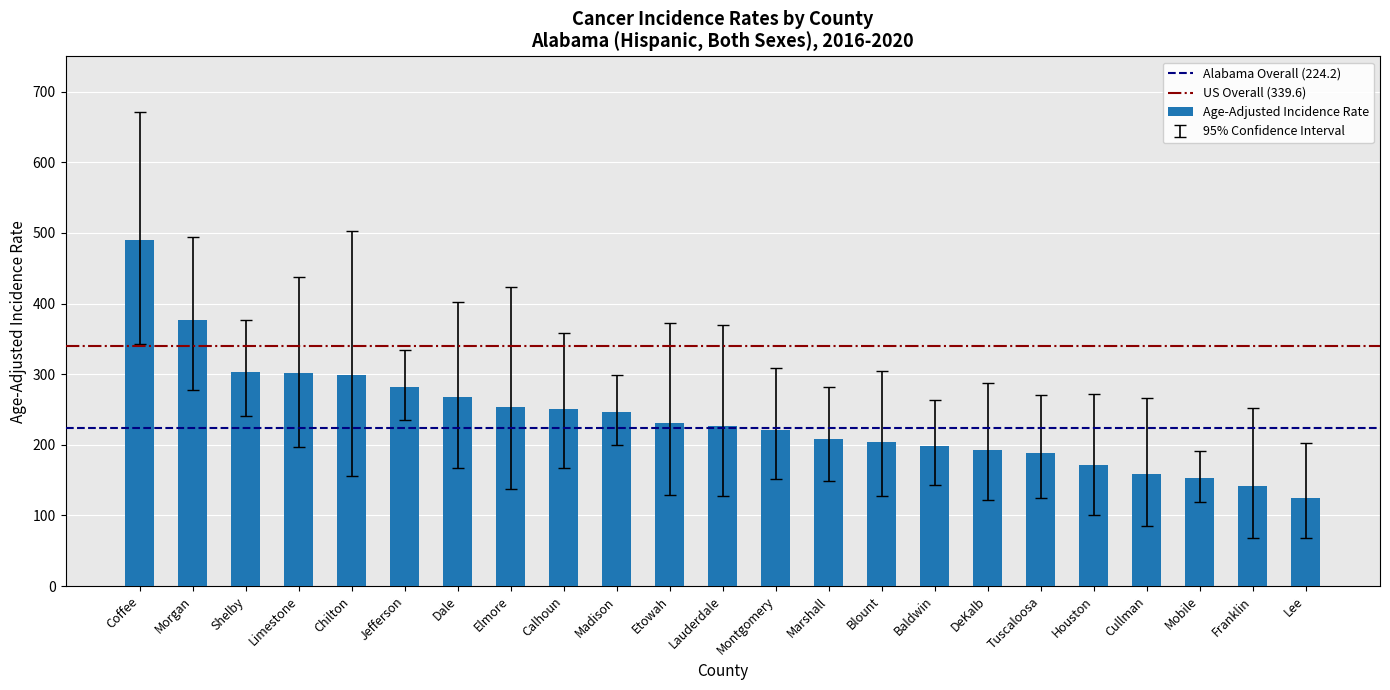

What is the label of the 13th bar from the left?

Montgomery